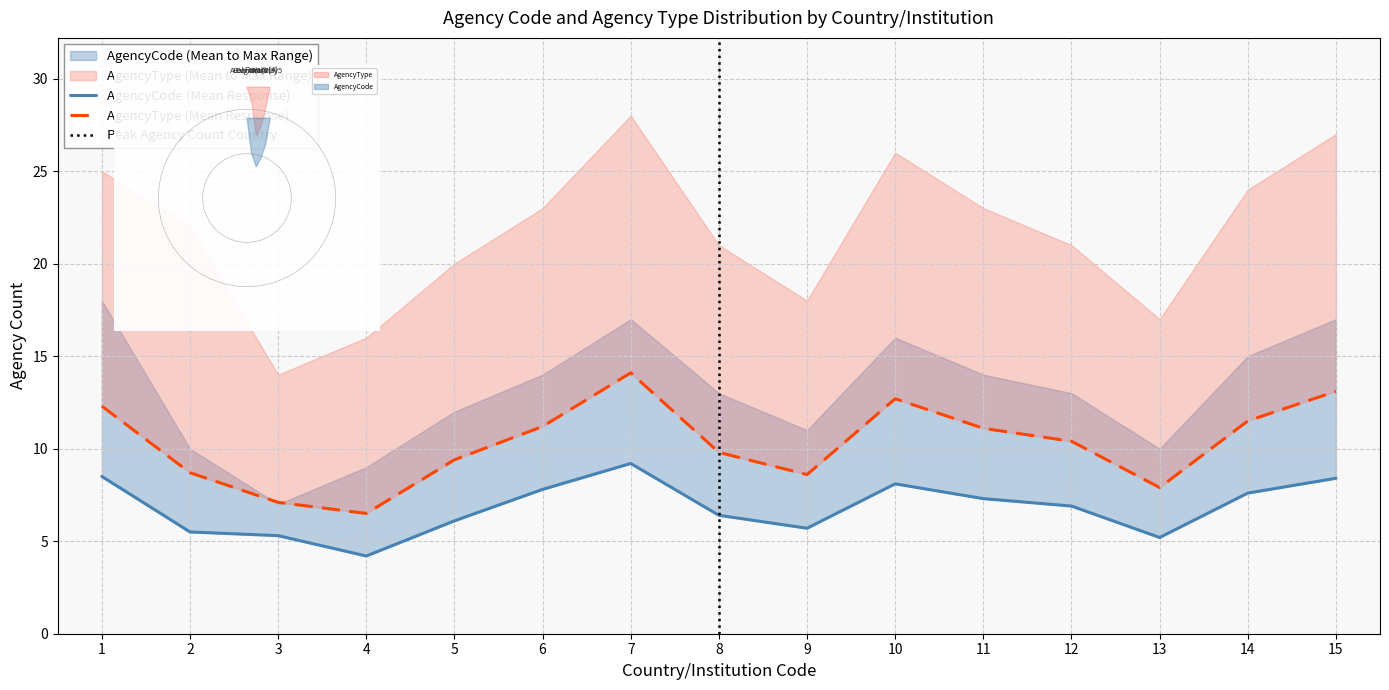

Rank the series at 5 from lowest to highest value.

AgencyCode_mean, AgencyType_mean